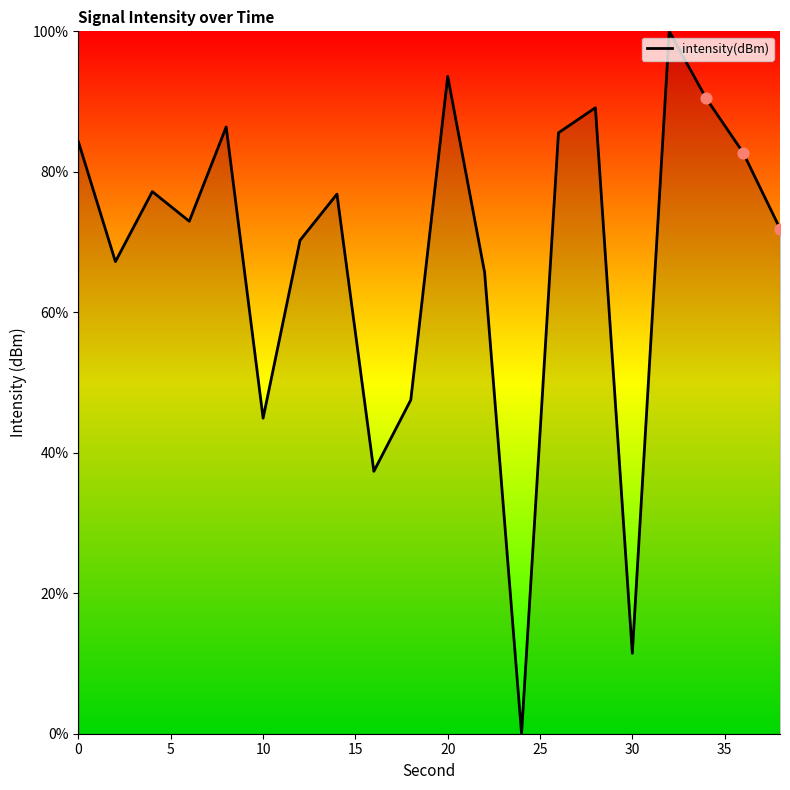

What is the difference between the maximum and minimum values?

100.0